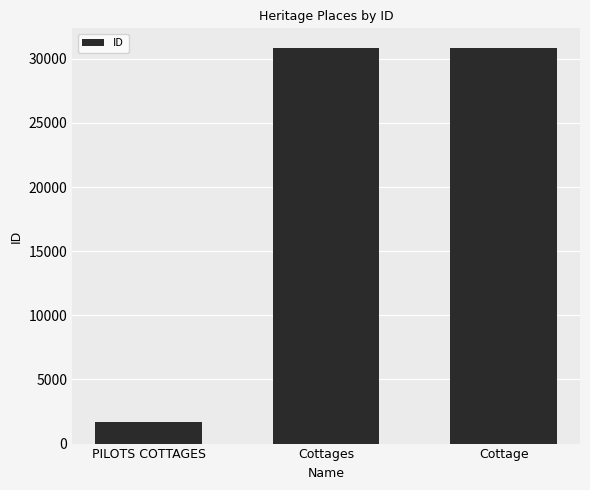

What is the sum of all values?

63304